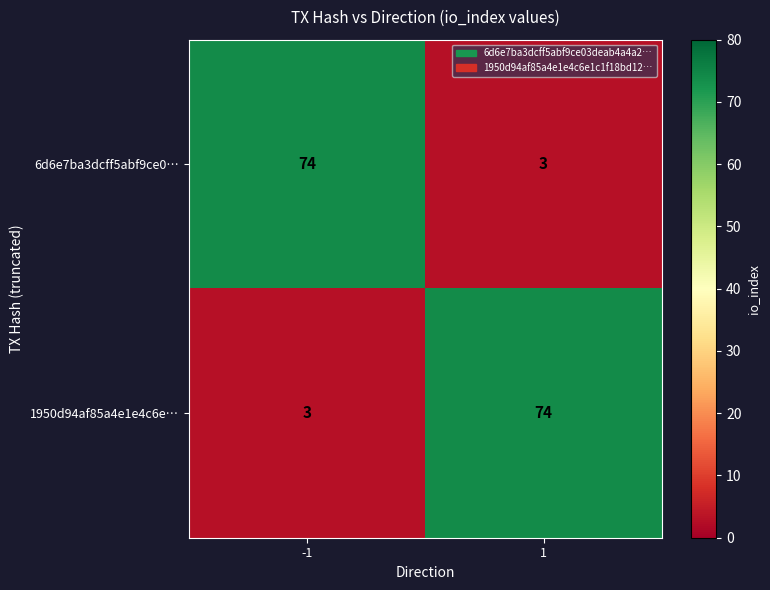

What is the sum of the 1950d94af85a4e1e4c6e… values at 1 and -1?

77